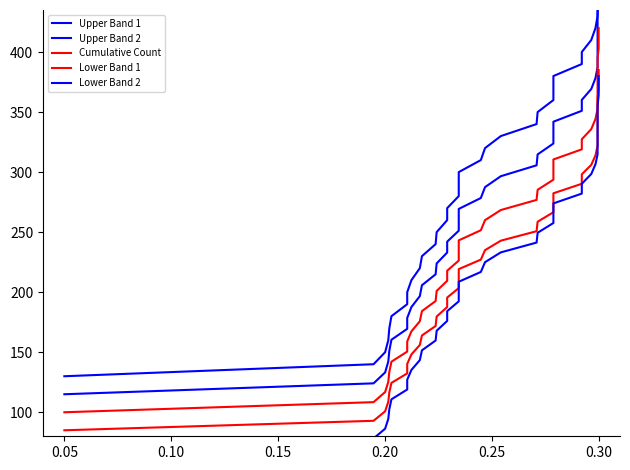

True or false: Lower Band 2 has a value of 408.4 at 28.

False